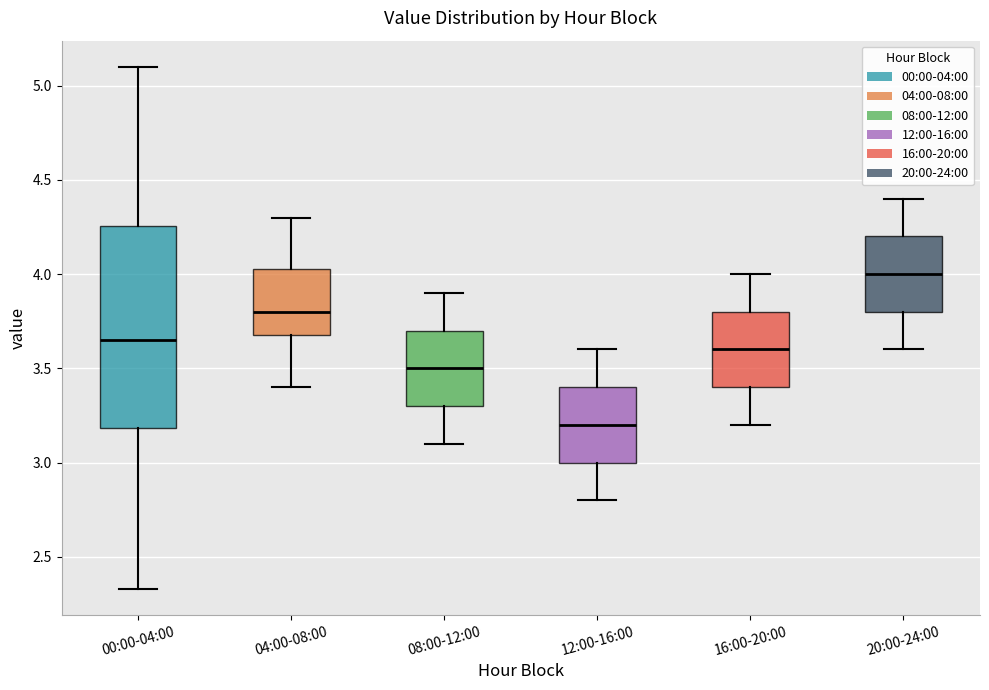

Where does the upper whisker of the box for 16:00-20:00 end on the y-axis? The values are not printed on the chart, so give them approximately, as read against the axis.

4.00